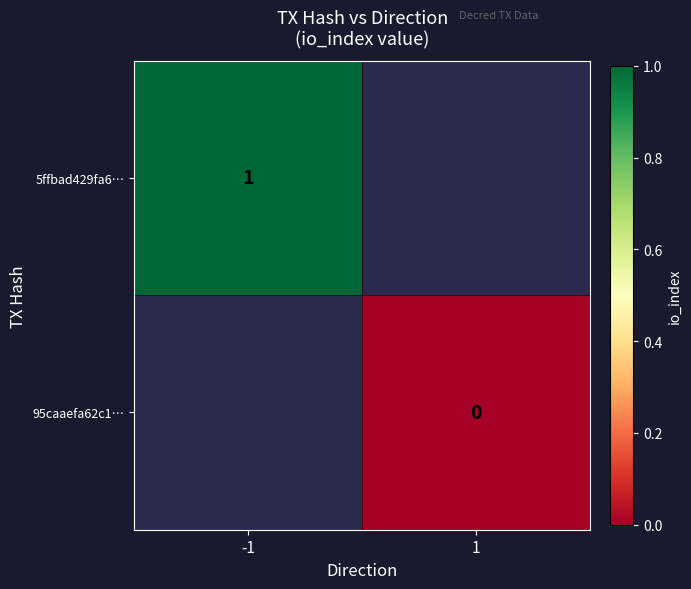

True or false: 5ffbad429fa6… has a value of 0 at -1.

False